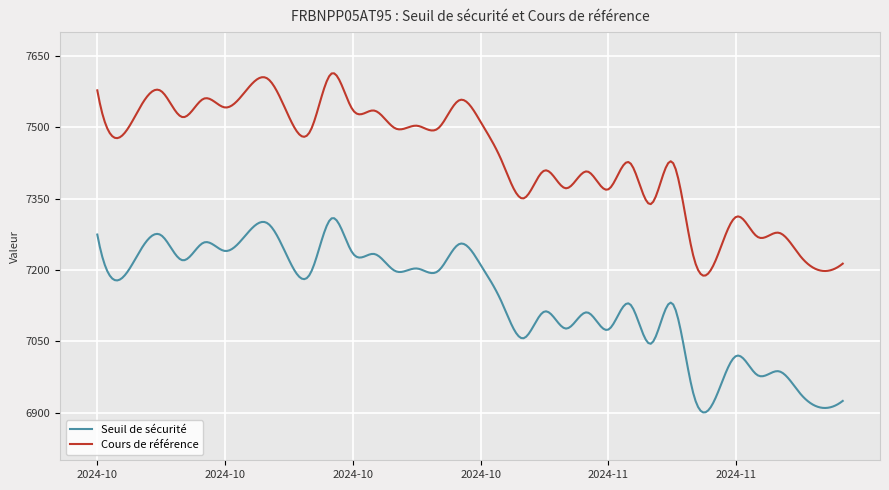

What is the average value of the Seuil de sécurité series?

7139.4